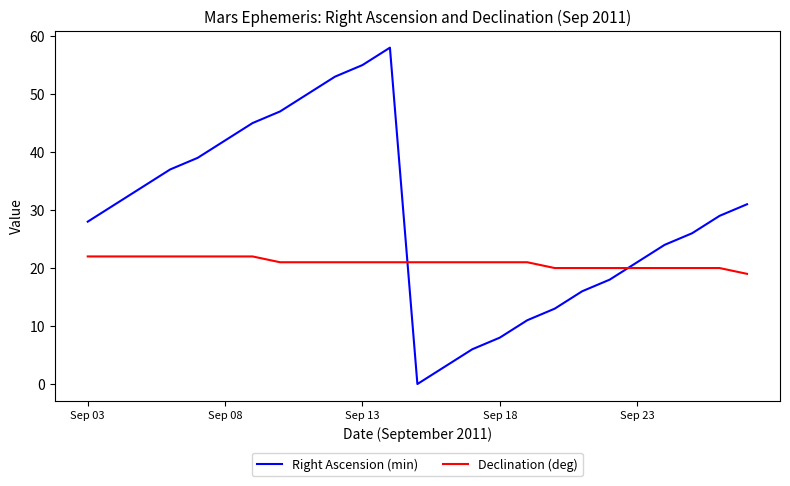

How many intersections are there between Declination (deg) and Right Ascension (min)?

2